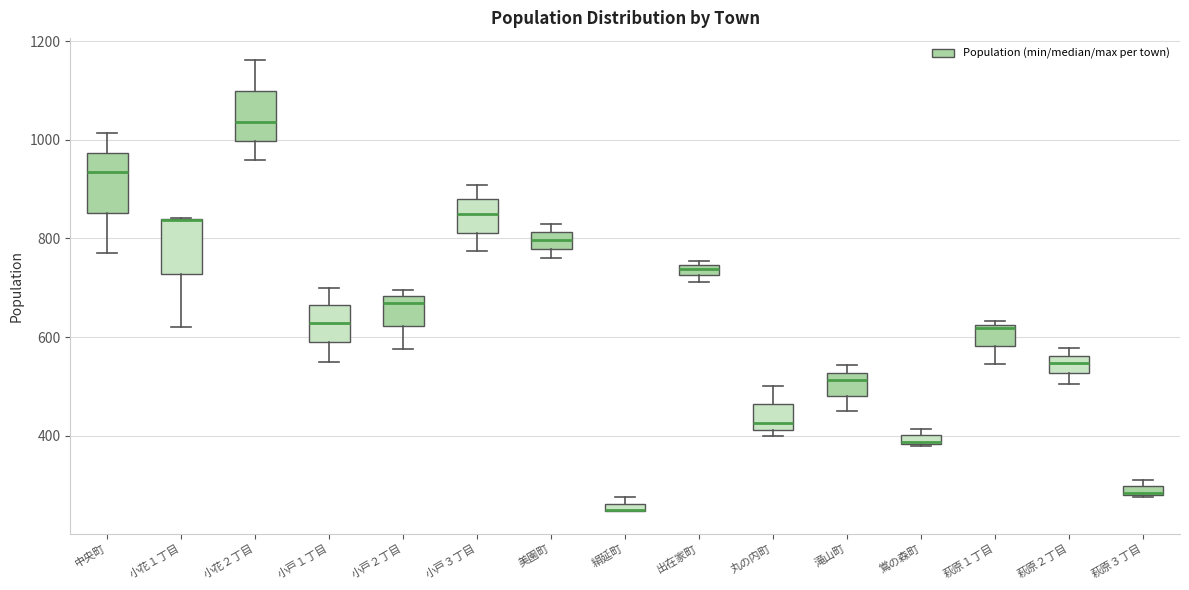

Where is the upper edge of the box for 出在家町 on the y-axis? The values are not printed on the chart, so give them approximately, as read against the axis.

740